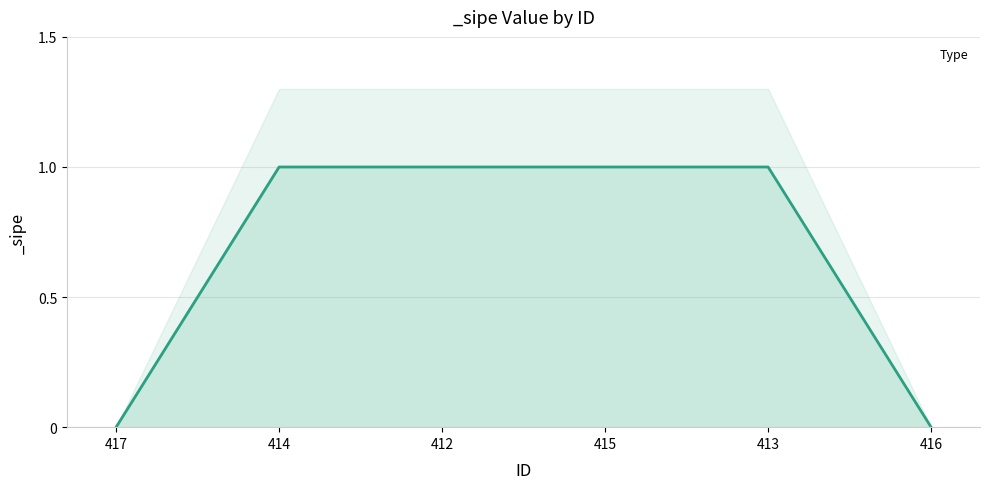

True or false: the data has more than 1 interior local peaks.

False